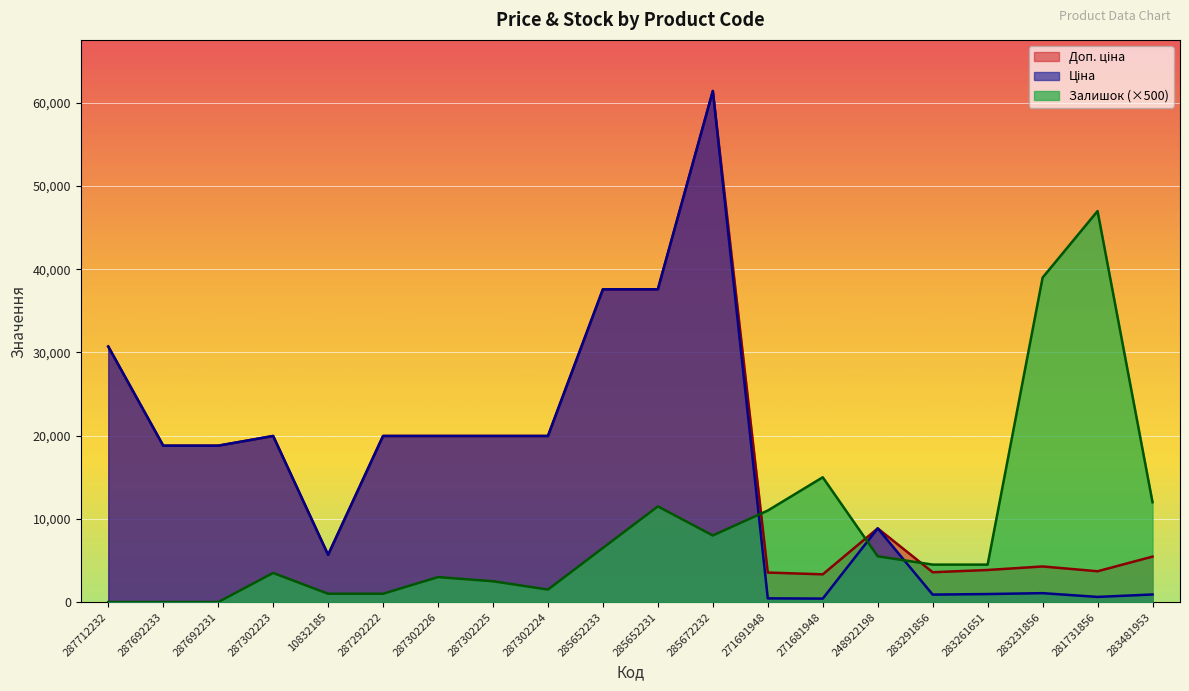

Reading left to right, transcribe all the data shown in this chart.

Ціна: 287712232=30717.1	287692233=18796.8	287692231=18796.8	287302223=19964.2	10832185=5673.8	287292222=19964.2	287302226=19964.2	287302225=19964.2	287302224=19964.2	285652233=37593.6	285652231=37593.6	285672232=61434.3	271691948=443.1	271681948=416.6	248922198=8856.7	283291856=895.9	283261651=963.5	283231856=1069.8	281731856=617.0	283481953=910.4
Доп. ціна: 287712232=30717.1	287692233=18796.8	287692231=18796.8	287302223=19964.2	10832185=5673.8	287292222=19964.2	287302226=19964.2	287302225=19964.2	287302224=19964.2	285652233=37593.6	285652231=37593.6	285672232=61434.3	271691948=3545.0	271681948=3332.5	248922198=8856.7	283291856=3583.6	283261651=3854.0	283231856=4279.1	281731856=3701.9	283481953=5462.3
Залишок: 287712232=0.0	287692233=0.0	287692231=0.0	287302223=3500.0	10832185=1000.0	287292222=1000.0	287302226=3000.0	287302225=2500.0	287302224=1500.0	285652233=6500.0	285652231=11500.0	285672232=8000.0	271691948=11000.0	271681948=15000.0	248922198=5500.0	283291856=4500.0	283261651=4500.0	283231856=39000.0	281731856=47000.0	283481953=12000.0